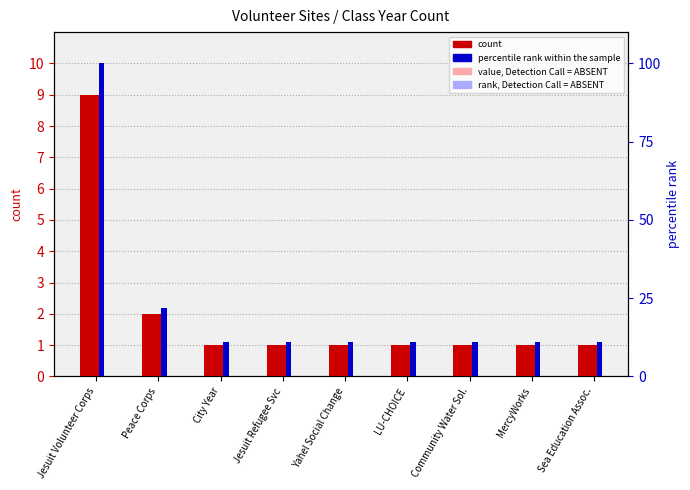

Reading left to right, transcribe all the data shown in this chart.

count: Jesuit Volunteer Corps=9	Peace Corps=2	City Year=1	Jesuit Refugee Svc=1	Yahel Social Change=1	LU-CHOICE=1	Community Water Sol.=1	MercyWorks=1	Sea Education Assoc.=1
percentile rank within the sample: Jesuit Volunteer Corps=100	Peace Corps=22	City Year=11	Jesuit Refugee Svc=11	Yahel Social Change=11	LU-CHOICE=11	Community Water Sol.=11	MercyWorks=11	Sea Education Assoc.=11